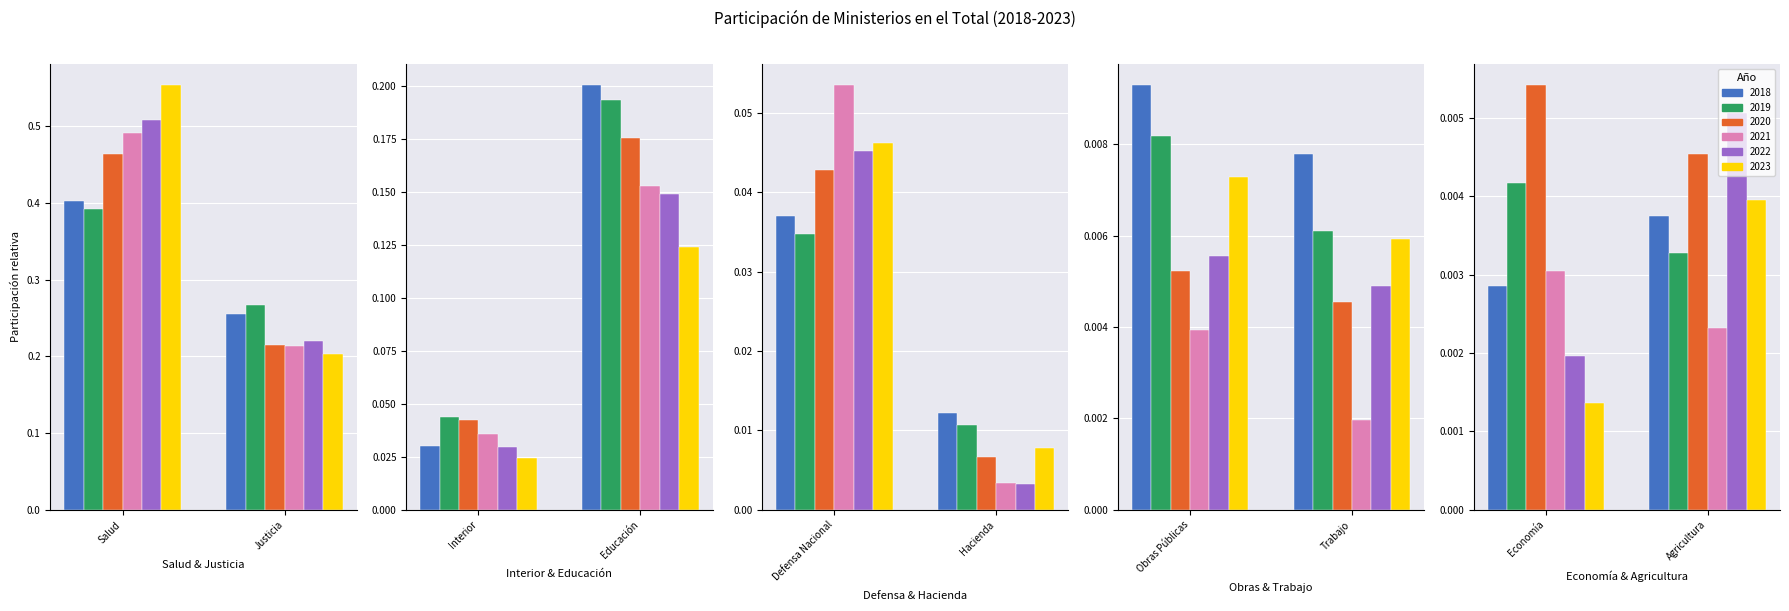

Between M. de Justicia and M. de Agricultura, which is larger?

M. de Justicia